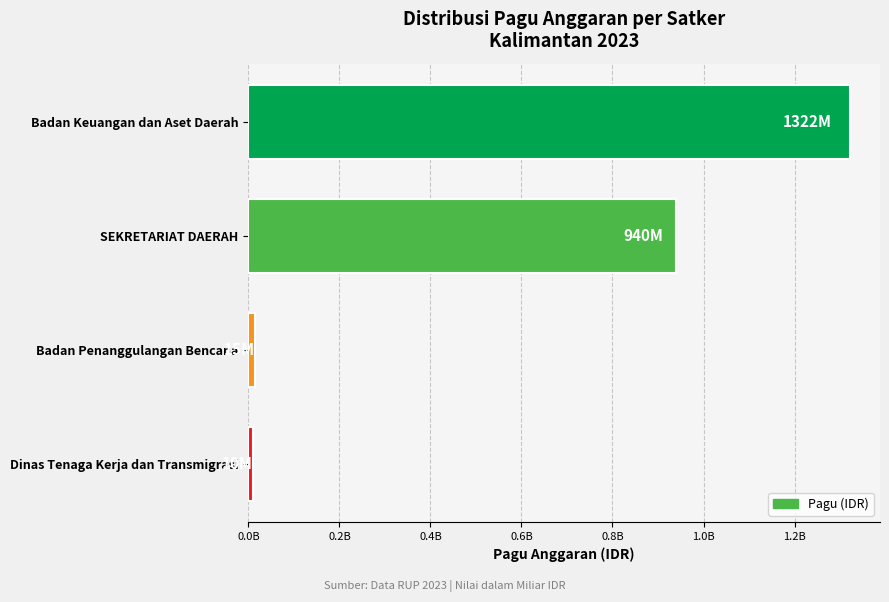

What is the maximum value shown in the chart?

1321794126